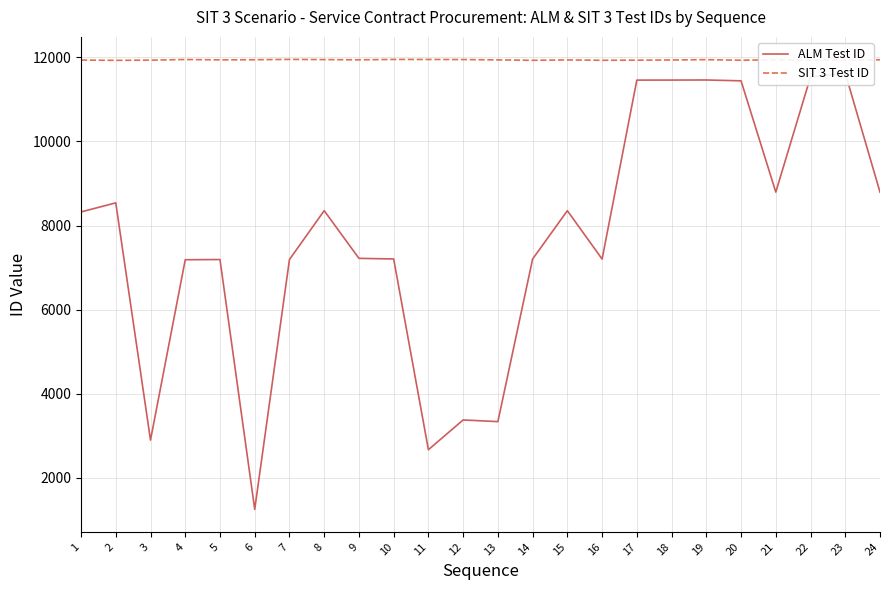

Which series changed the most between 8 and 18?

ALM Test ID